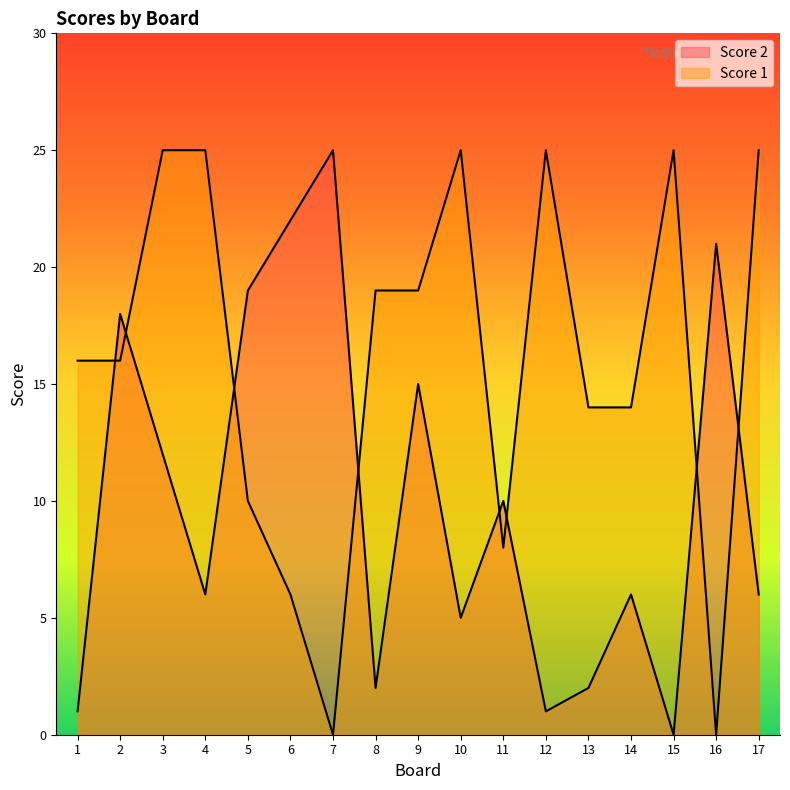

How many series are shown in this chart?

2